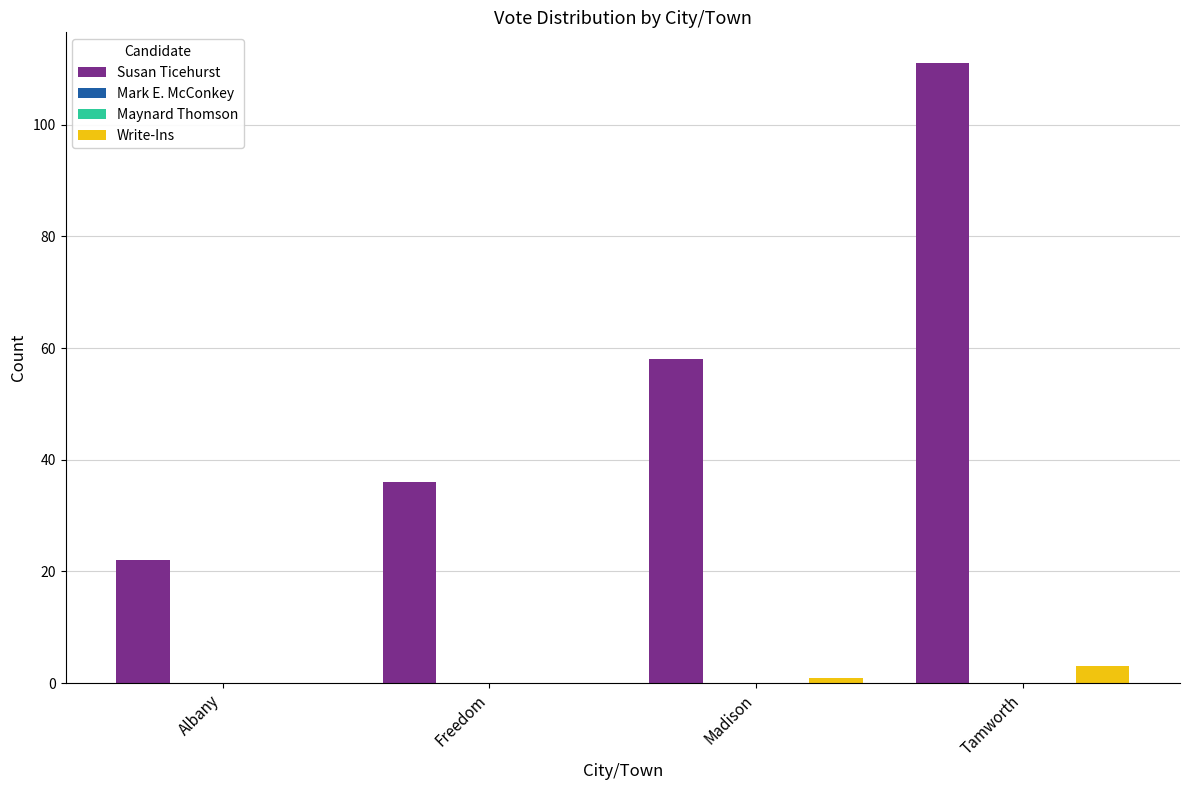

Reading left to right, transcribe all the data shown in this chart.

Susan Ticehurst: 22	36	58	111
Mark E. McConkey: 0	0	0	0
Maynard Thomson: 0	0	0	0
Write-Ins: 0	0	1	3